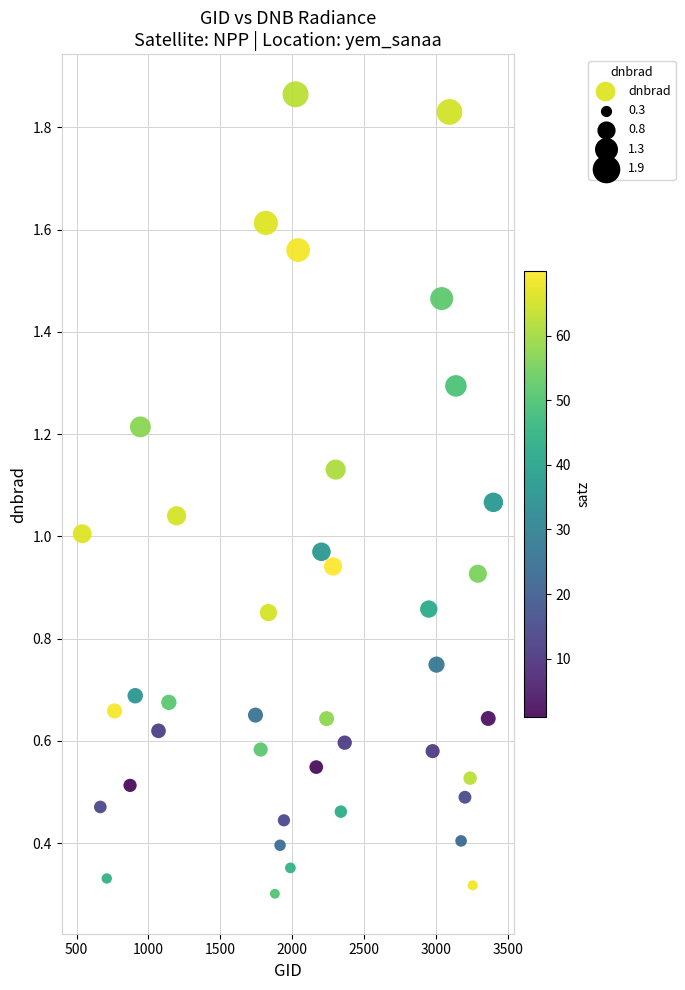

What is the range of X values (max minus min)?

2862.0